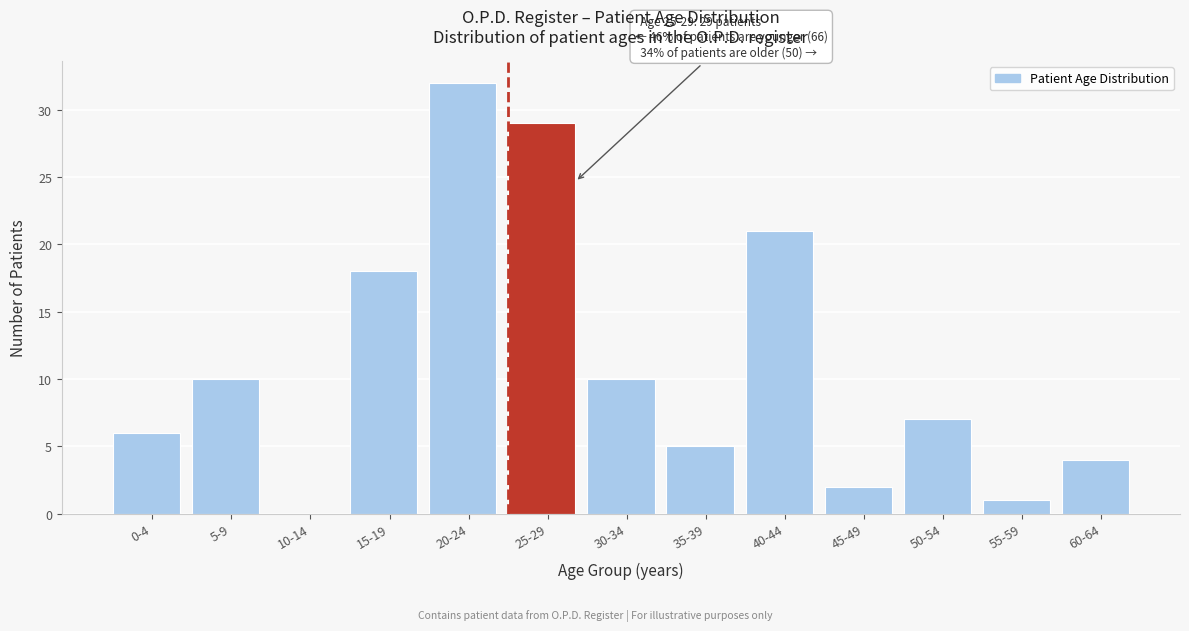

Reading left to right, what are all the values shown in this chart?

0-4=6	5-9=10	10-14=0	15-19=18	20-24=32	25-29=29	30-34=10	35-39=5	40-44=21	45-49=2	50-54=7	55-59=1	60-64=4